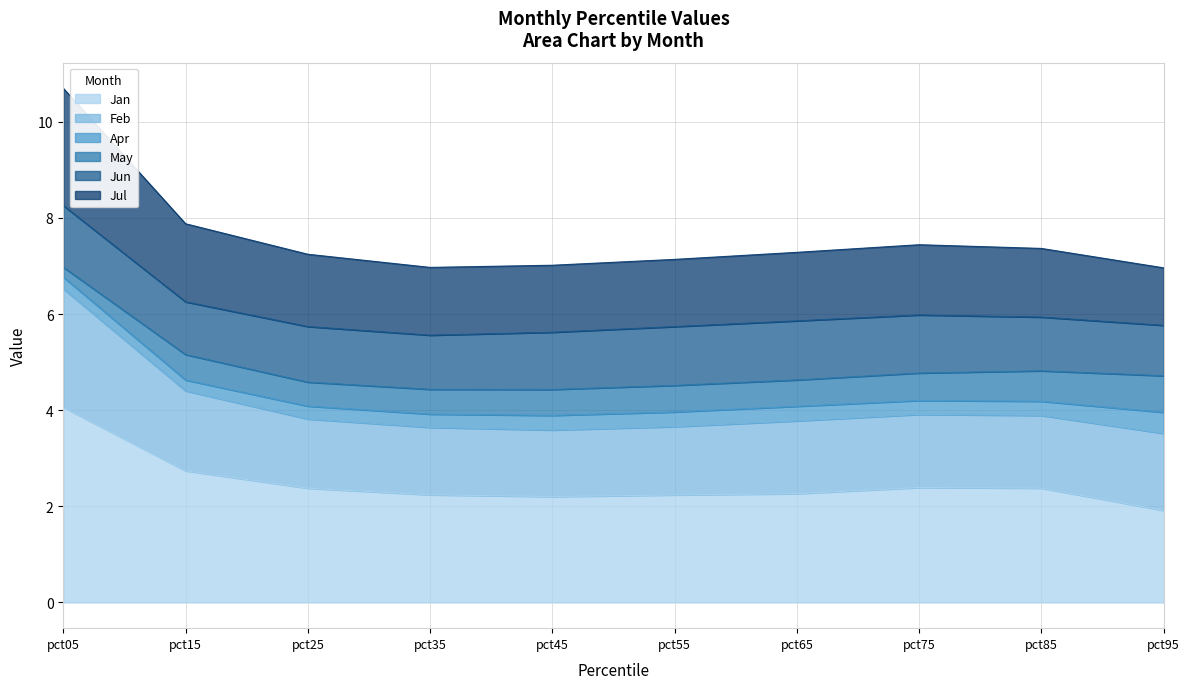

The value of Jan at pct85 is 2.4. True or false?

True